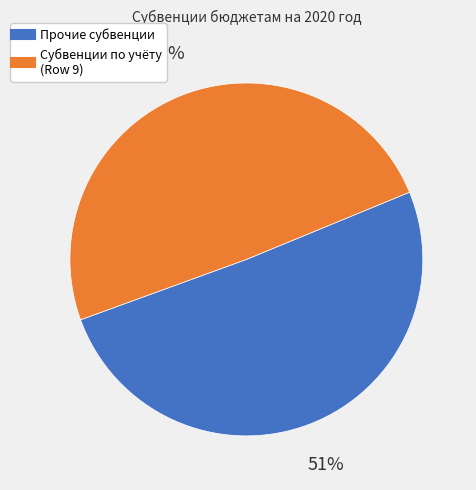

Does any single category account for the majority?

Yes